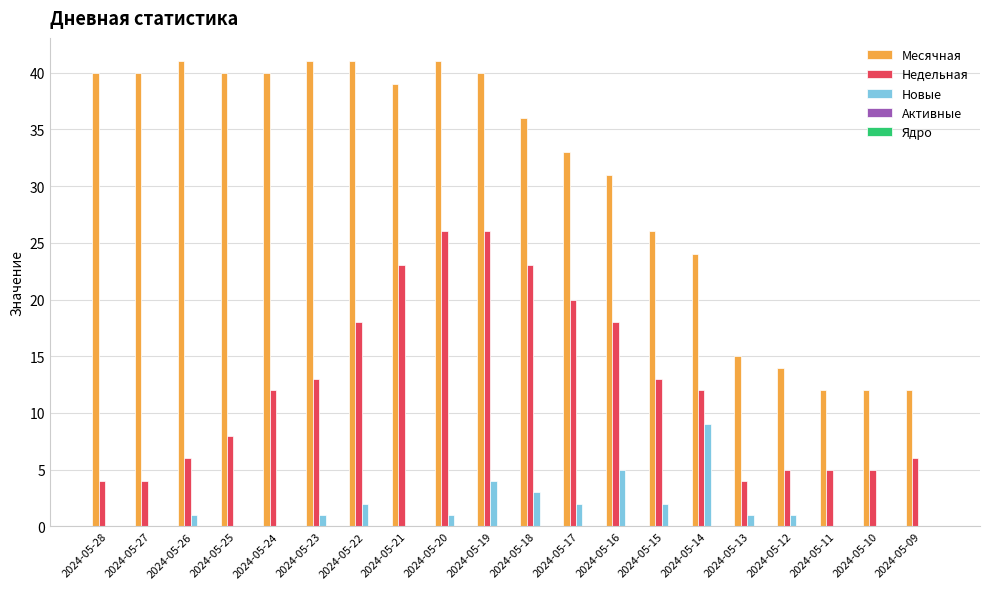

Does the chart contain stacked bars?

No